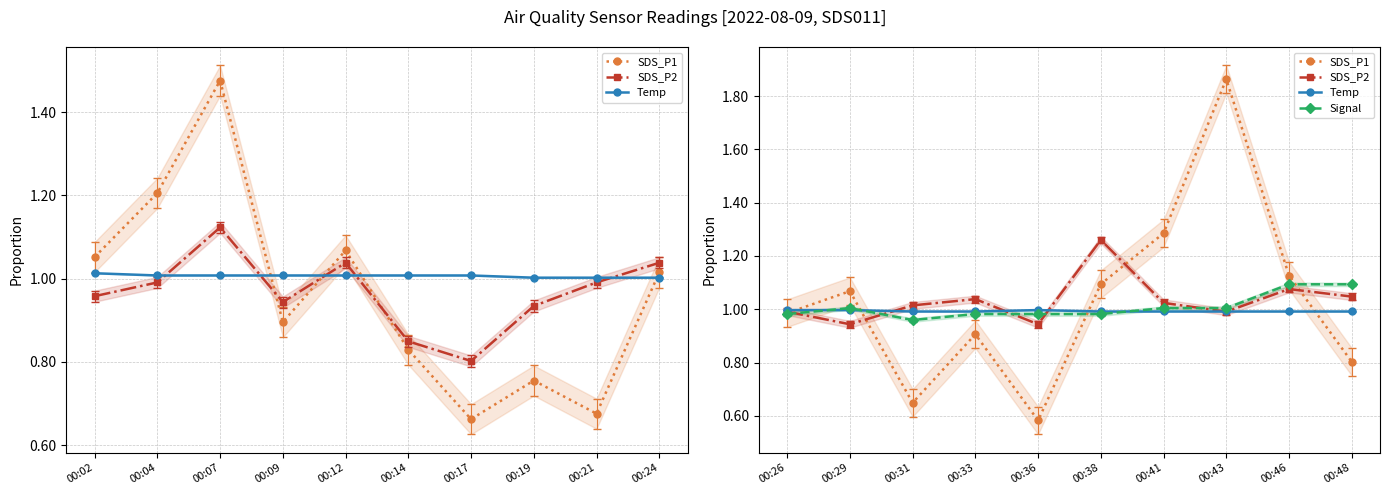

The value of Signal at 00:26 is 1.4. True or false?

False